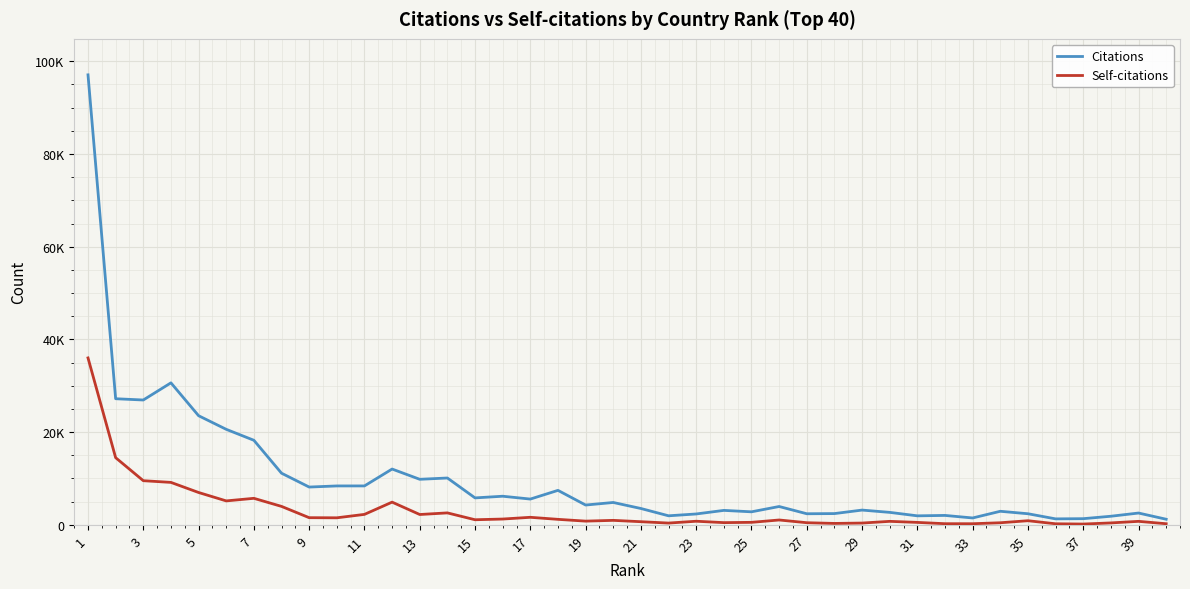

In Citations, how many points are lower than both neighbors (excluding endpoints)?

12